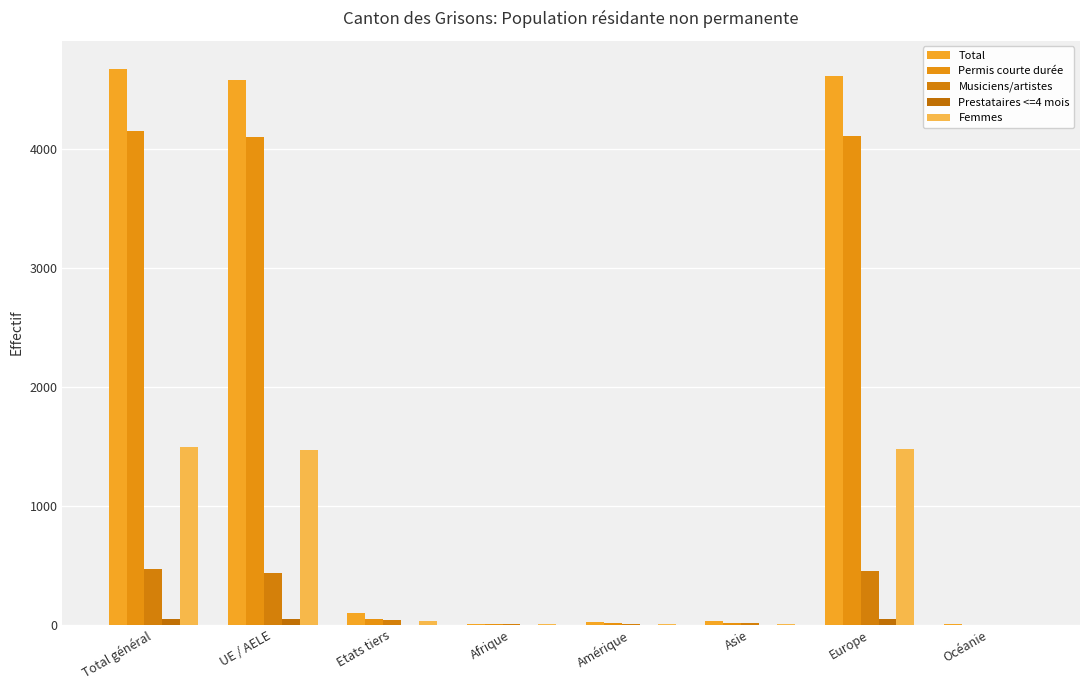

True or false: Total has a value of 1 at Océanie.

False